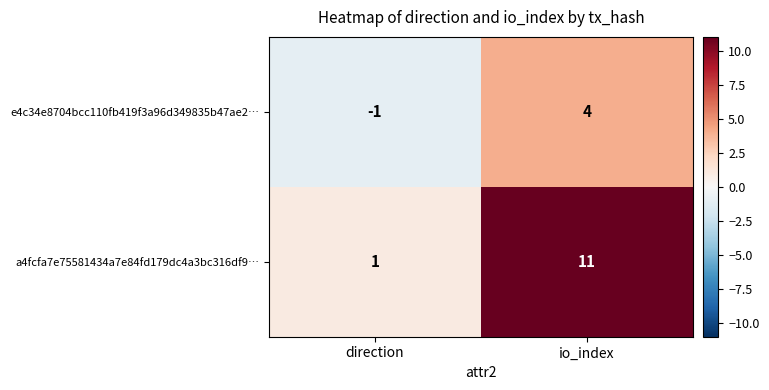

Reading left to right, what are all the values shown in this chart?

e4c34e8704bcc110fb419f3a96d349835b47ae2…: direction=-1	io_index=4
a4fcfa7e75581434a7e84fd179dc4a3bc316df9…: direction=1	io_index=11